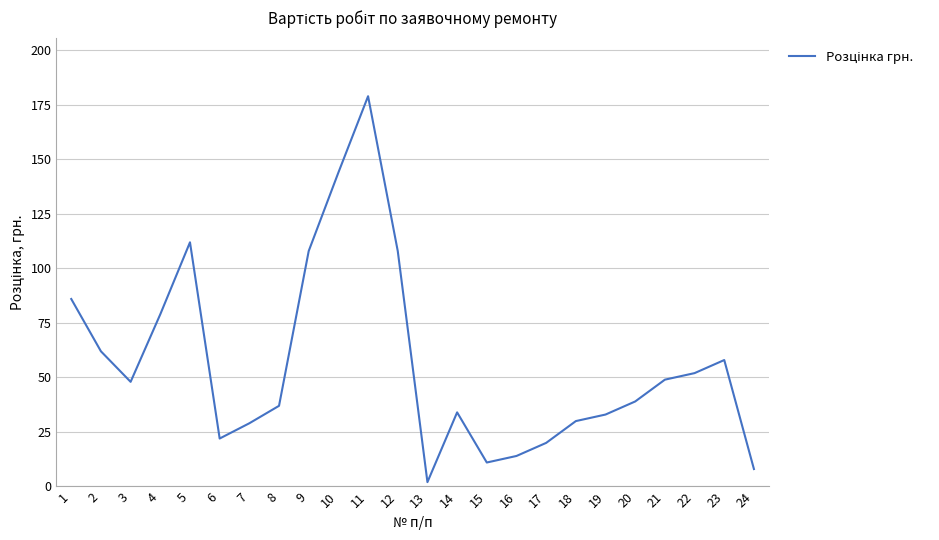

At which label does the data first exceed 48?

1